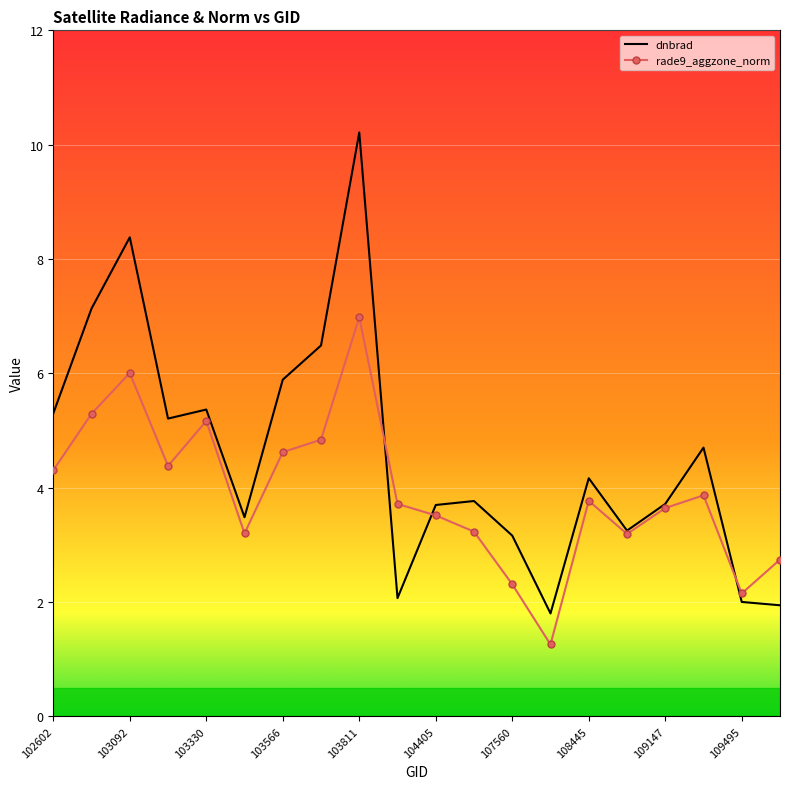

Rank the series by their average value, from lowest to highest.

rade9_aggzone_norm, dnbrad